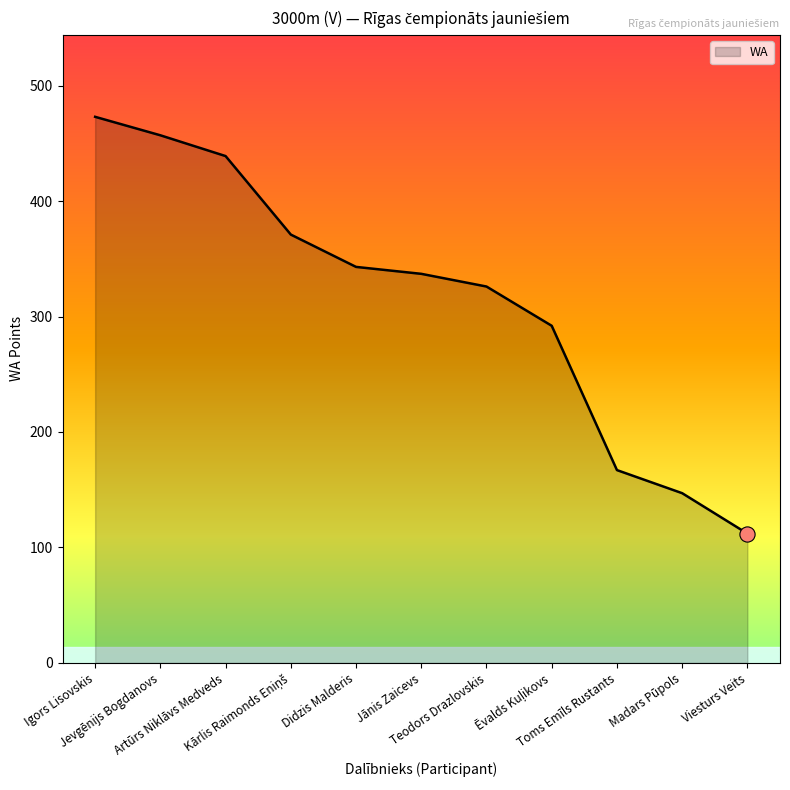

Between Toms Emīls Rustants and Igors Lisovskis, which is larger?

Igors Lisovskis